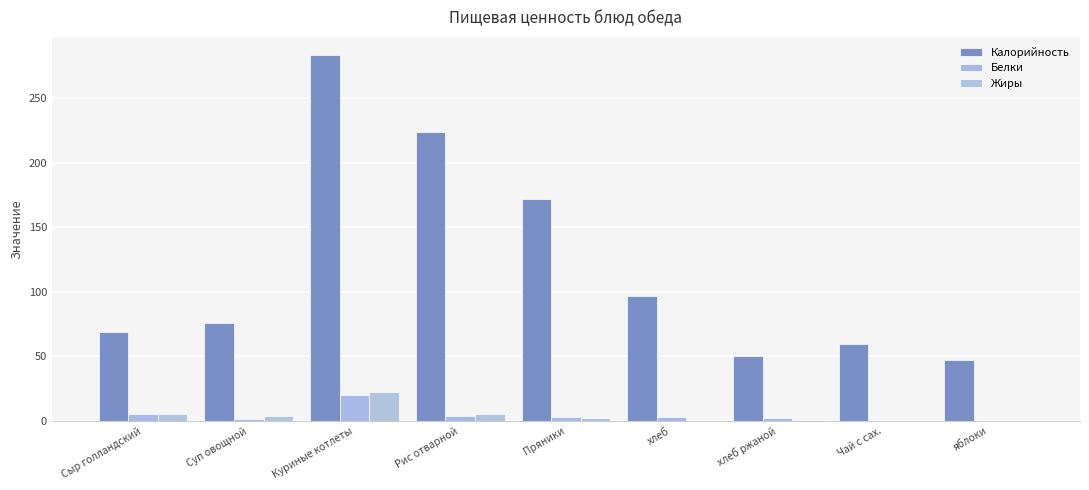

How many categories are shown in the chart?

9